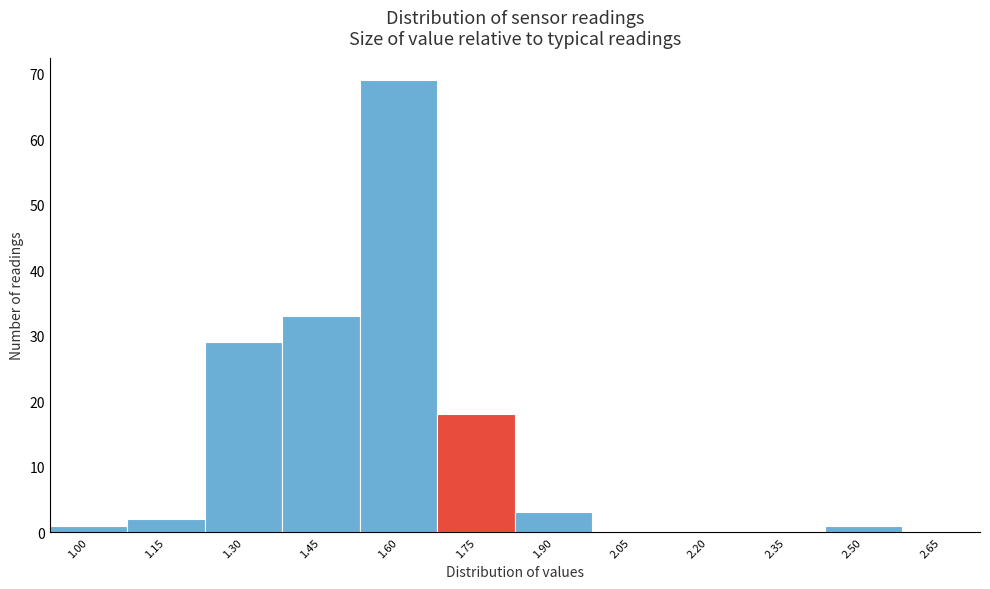

Reading left to right, extract all data points from this chart.

1.00=1	1.15=2	1.30=29	1.45=33	1.60=69	1.75=18	1.90=3	2.05=0	2.20=0	2.35=0	2.50=1	2.65=0